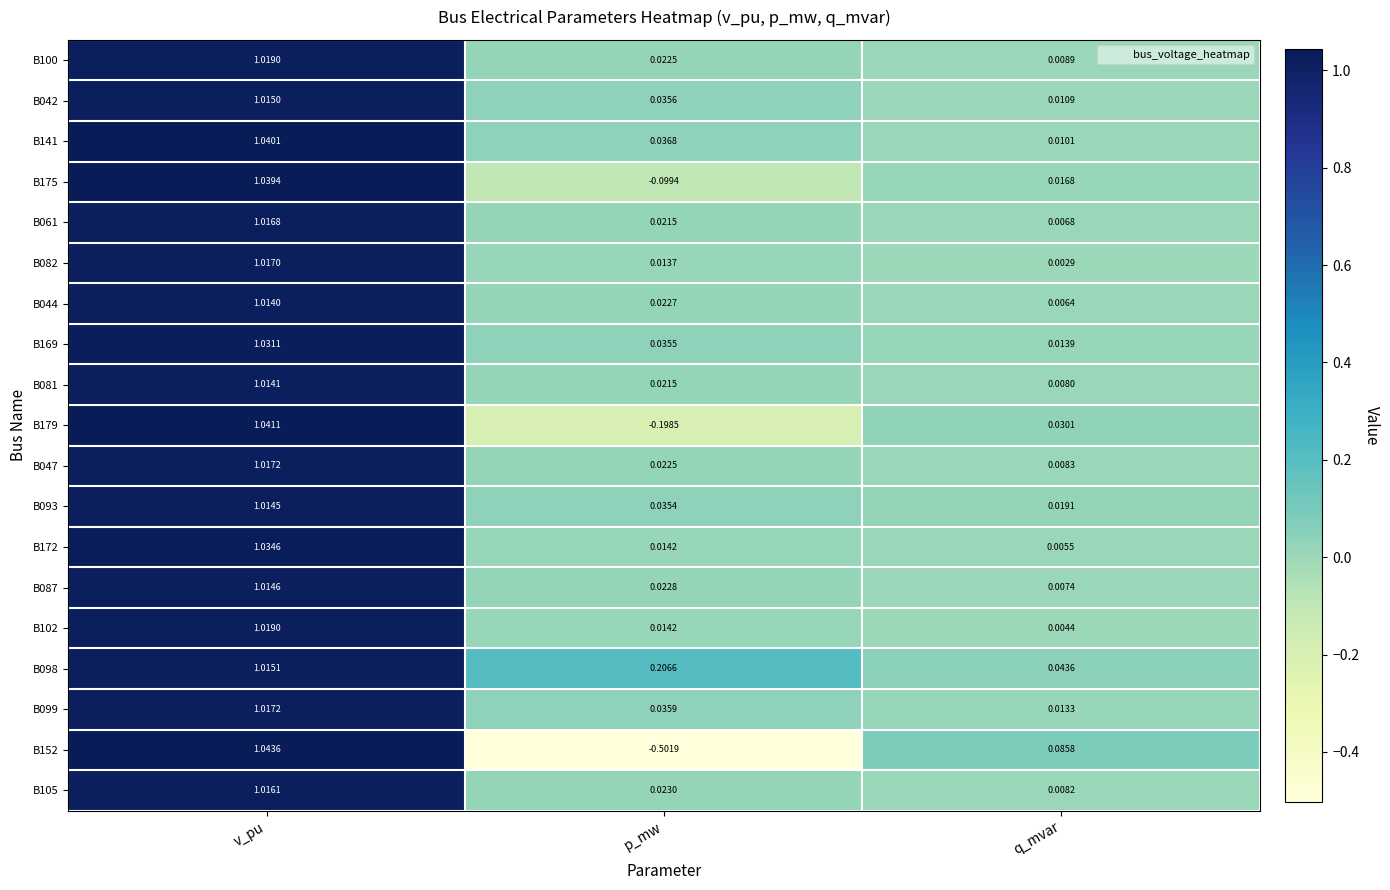

What is the total value across all series at q_mvar?

0.3